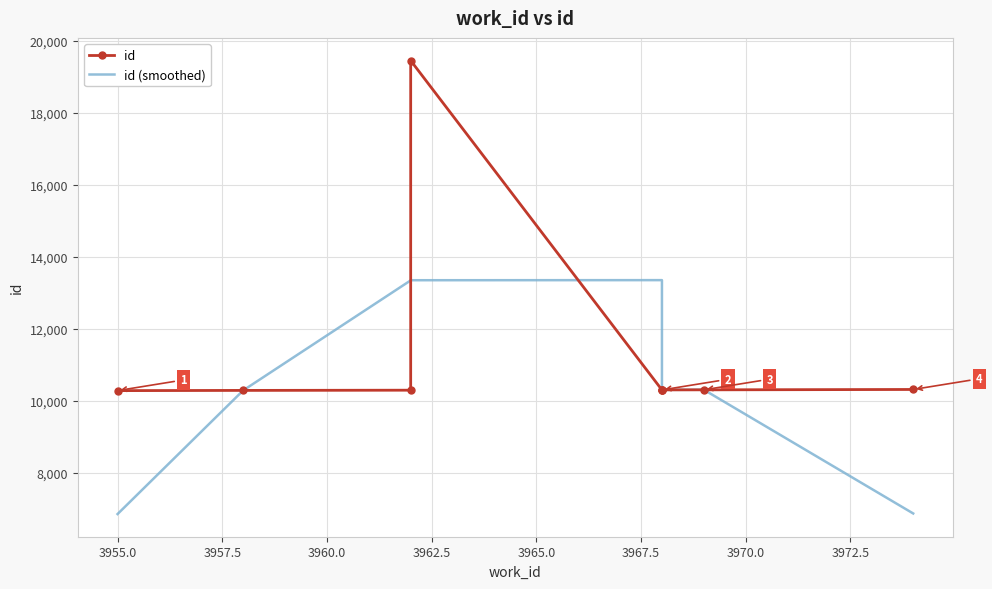

Which series ends up on top after the final intersection of id and id (smoothed)?

id